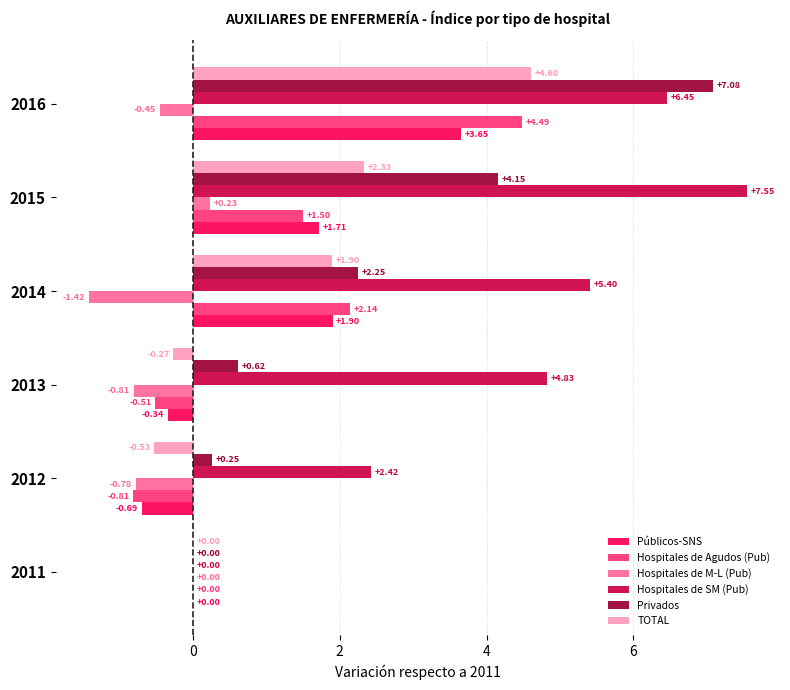

Which series has the largest total across all categories?

Hospitales de SM (Pub)